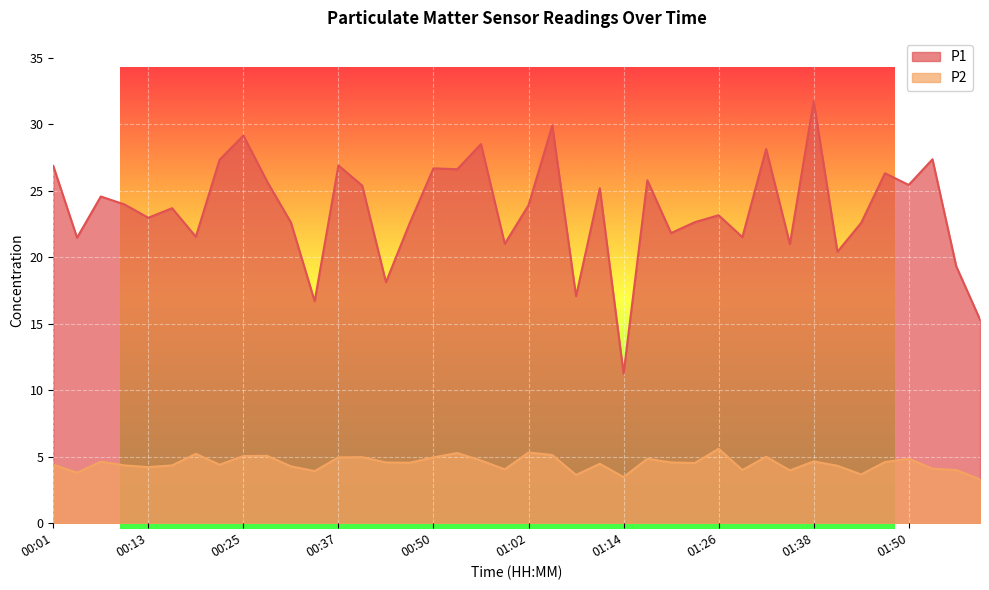

How many values in the P1 series are below 23?

18